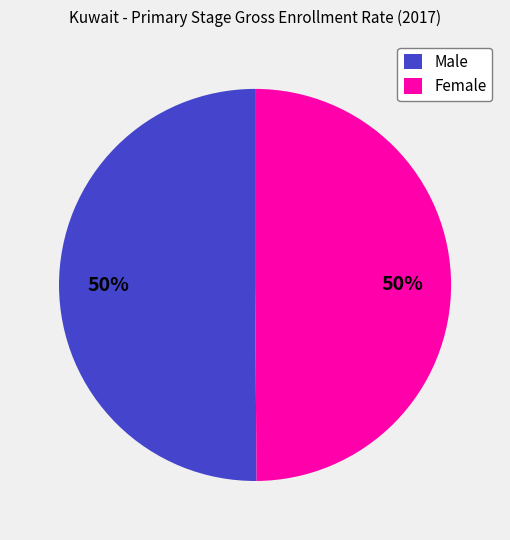

Approximately how many times larger is the value at Female compared to Male?

1.0